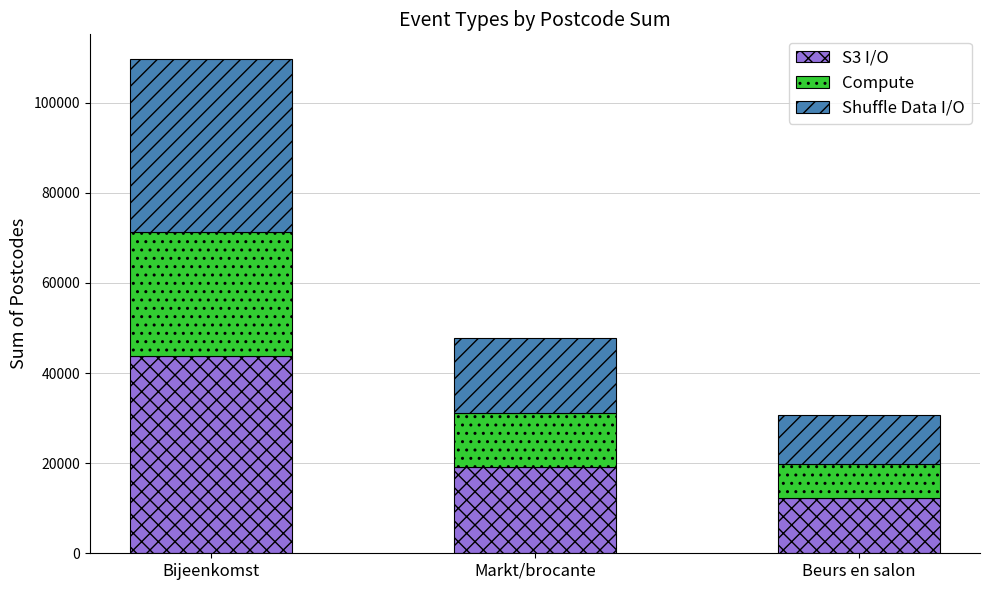

What is the total value across all series at Markt/brocante?

47861.0